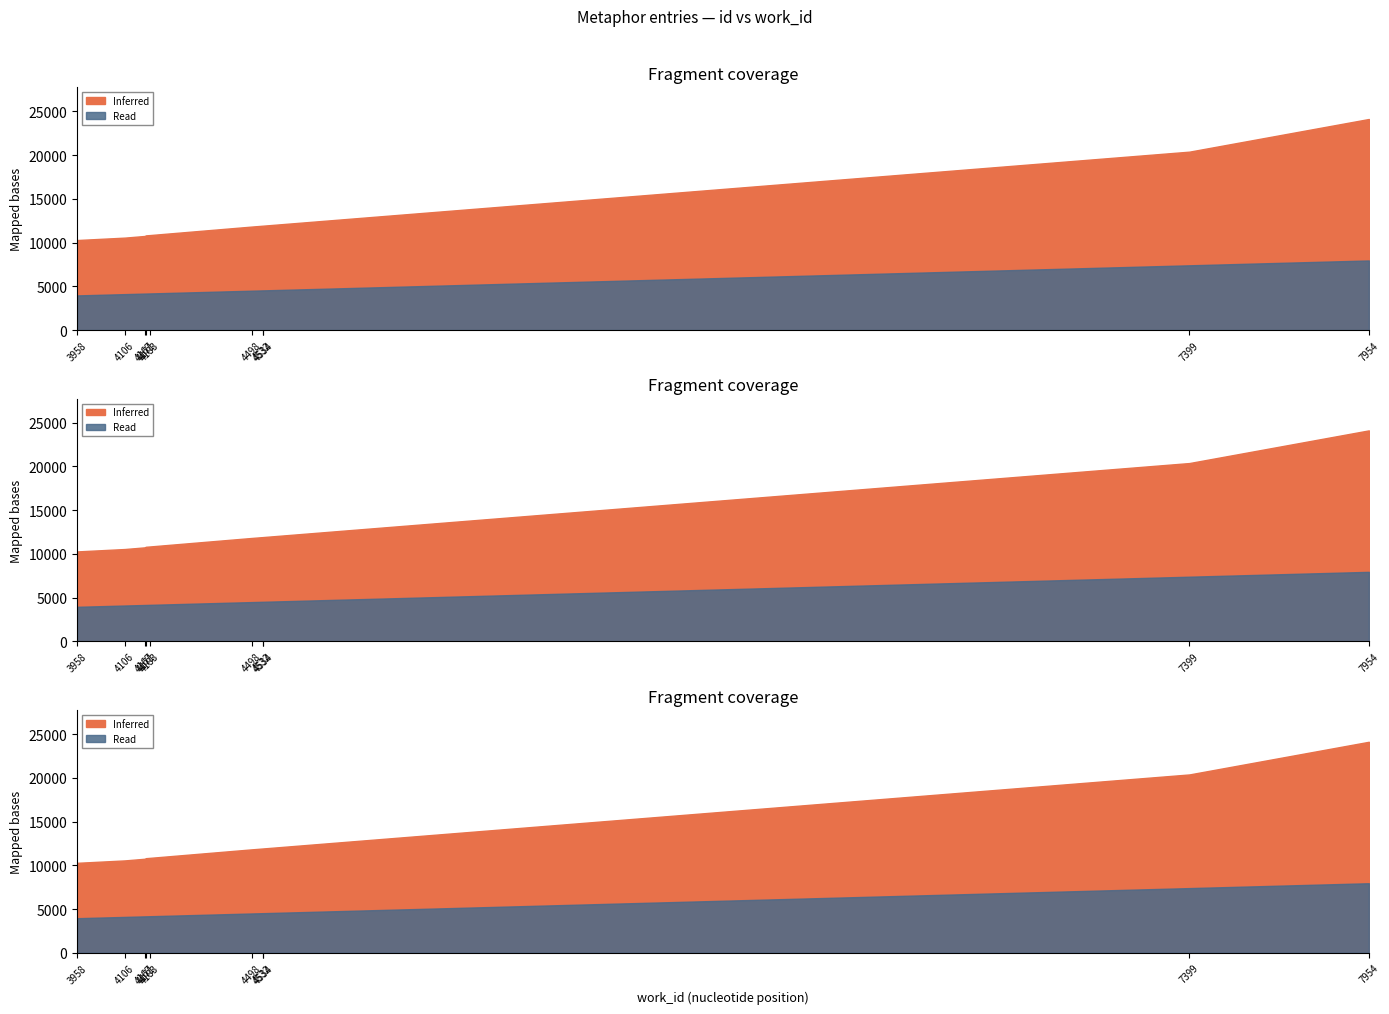

List the labels in order of Inferred value, largest first.

7954, 7399, 4534, 4532, 4498, 4183, 4171, 4167, 4106, 3958